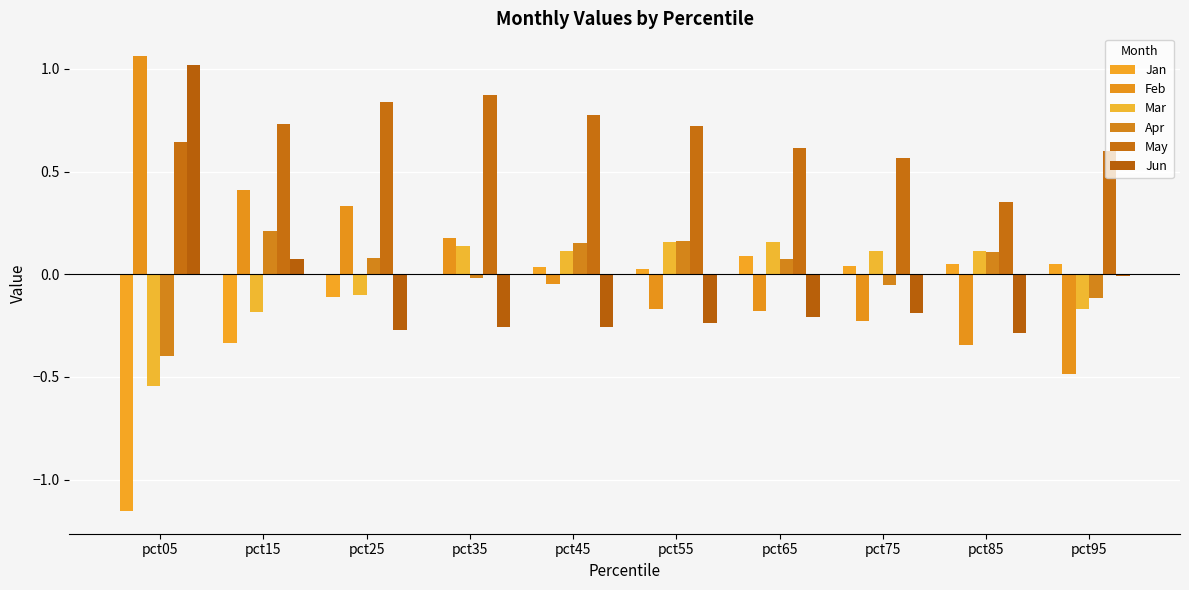

What is the lowest value of the Apr series?

-0.4